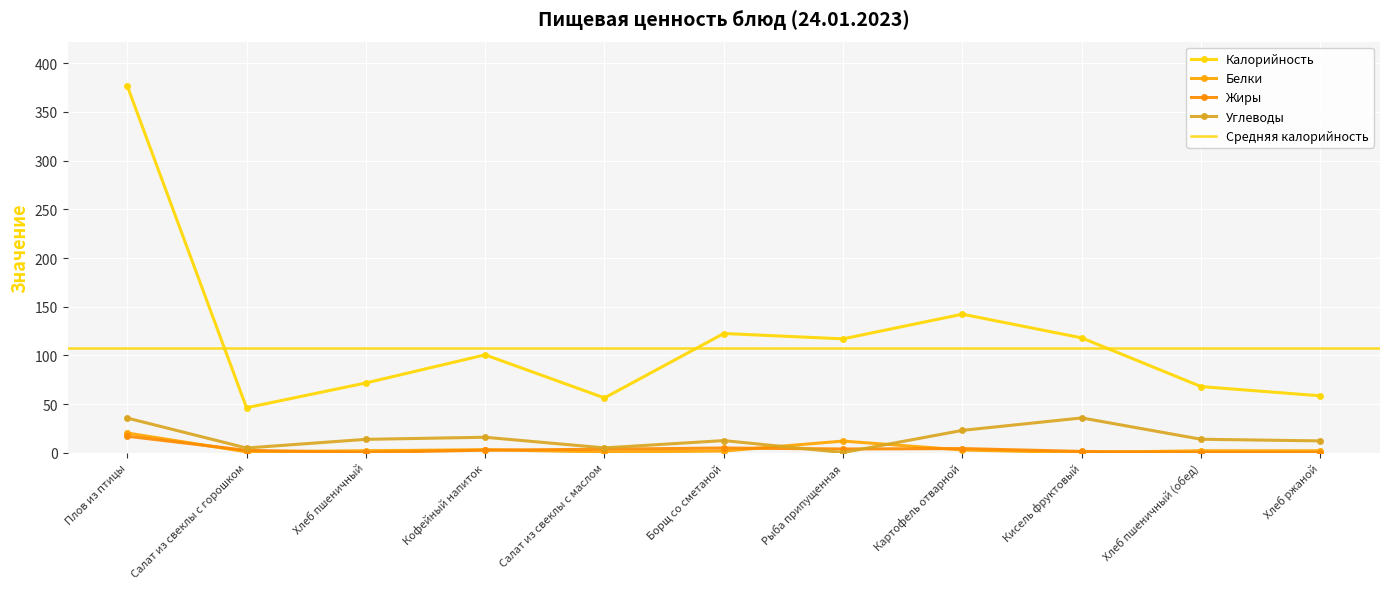

How many data points does each series have?

11